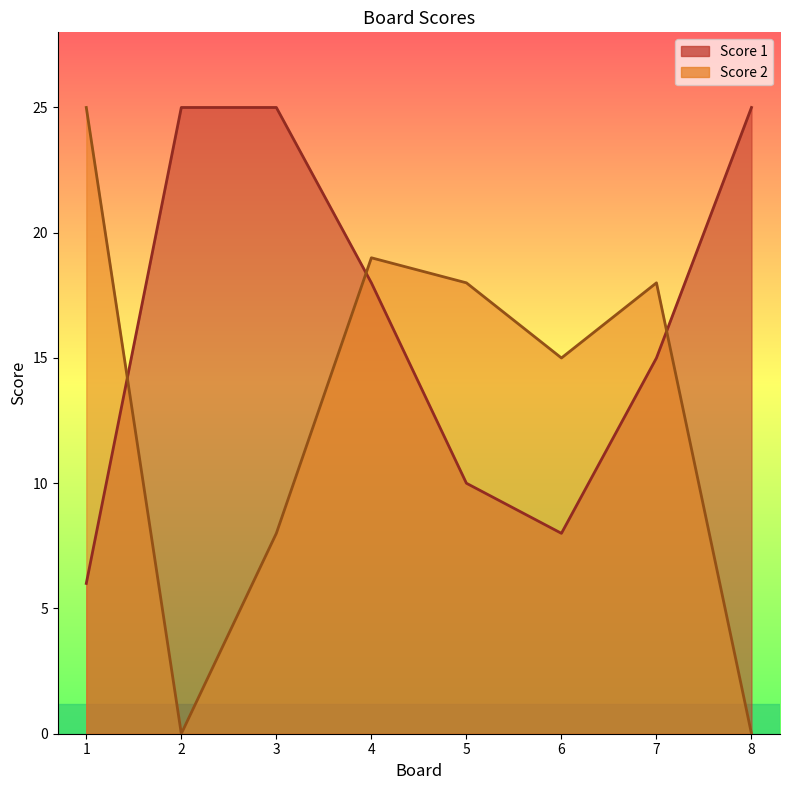

How many values in the Score 1 series are below 18?

4